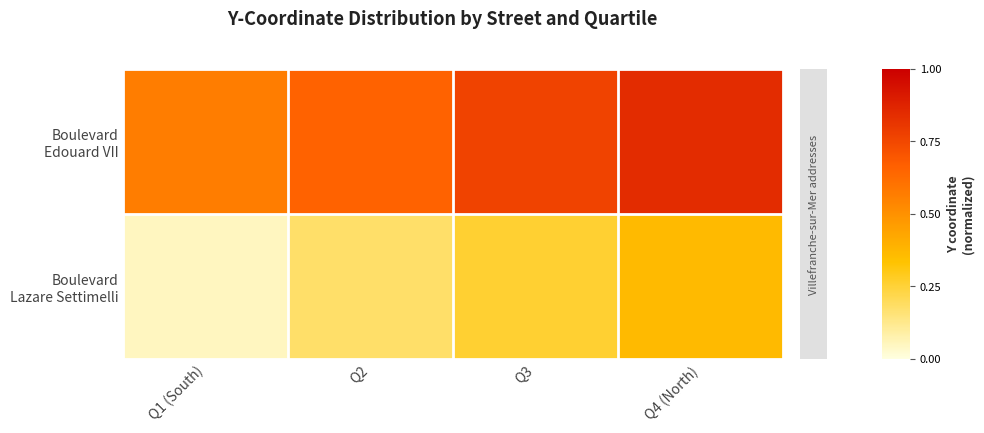

Which category has the highest value across all series?

Q4 (North)